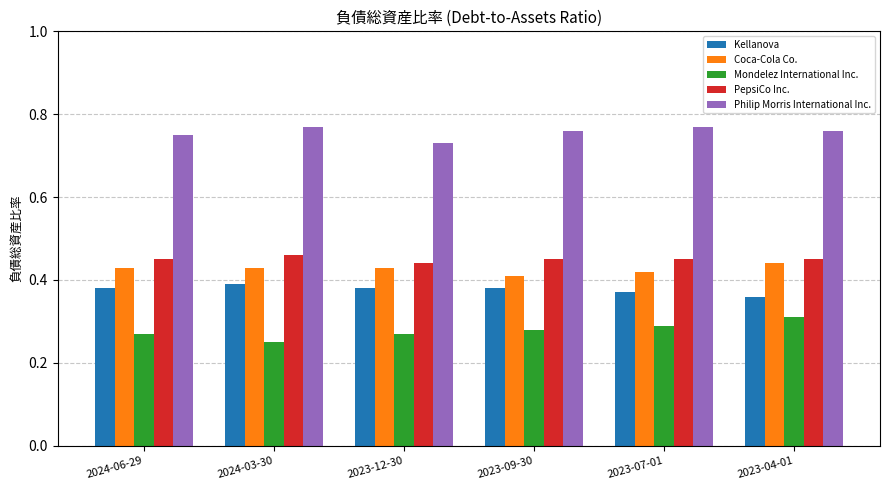

At 2023-04-01, list the series in order from smallest to largest.

Mondelez International Inc., Kellanova, Coca-Cola Co., PepsiCo Inc., Philip Morris International Inc.